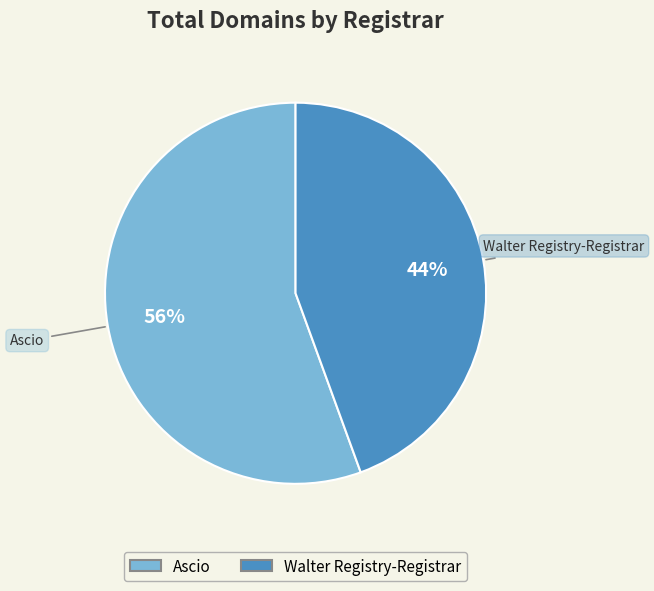

Rank the categories by value from highest to lowest.

Ascio, Walter Registry-Registrar